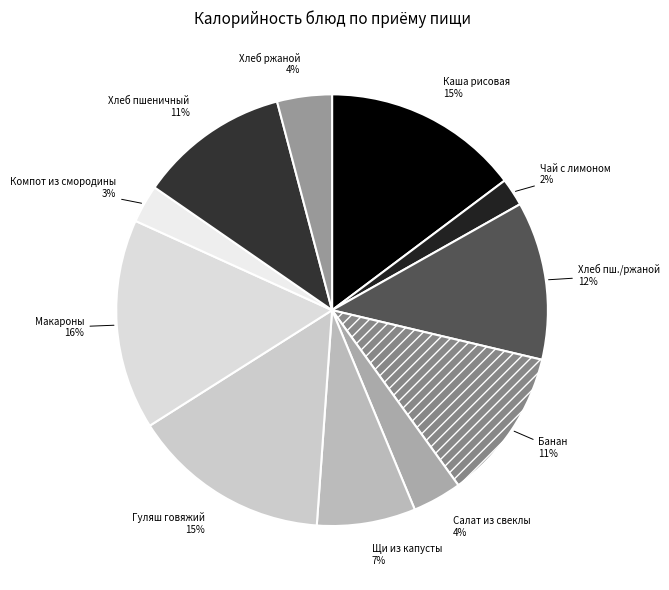

How many segments does this pie chart have?

11